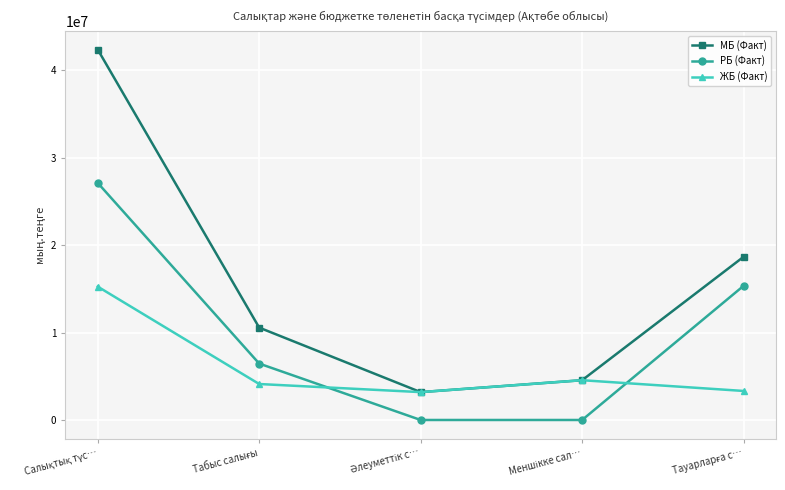

Which series has the largest total across all categories?

МБ (Факт)